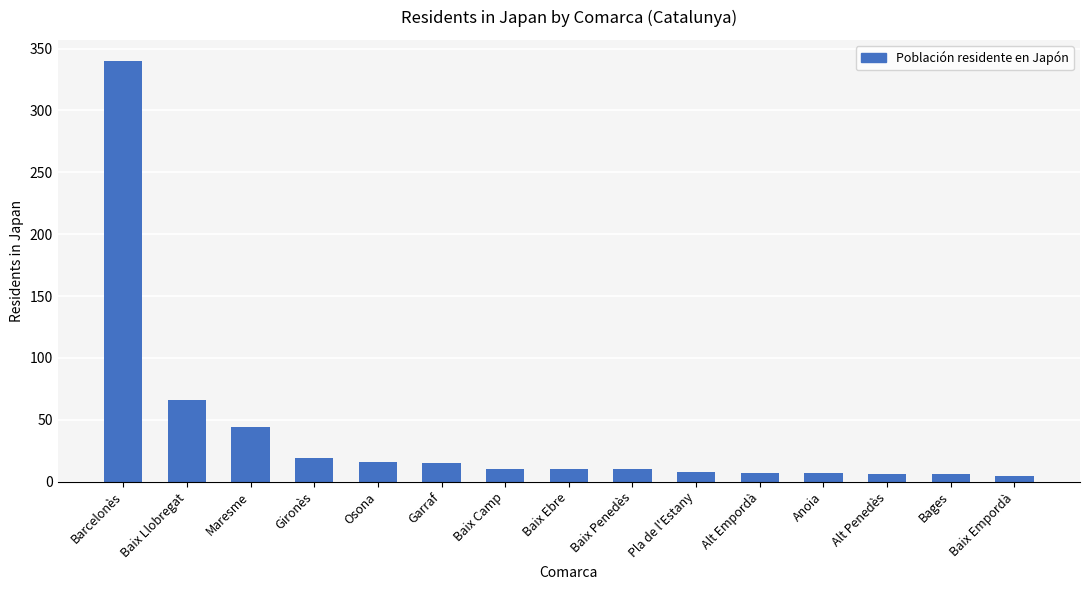

What is the label of the 12th bar from the left?

Anoia